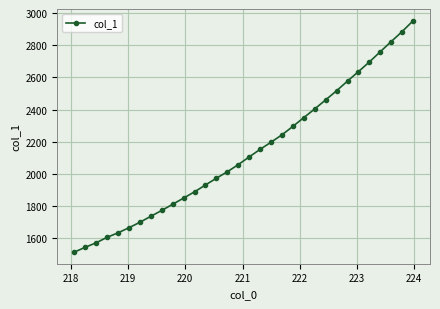

True or false: there are more than 2 points higher than both neighbors.

False